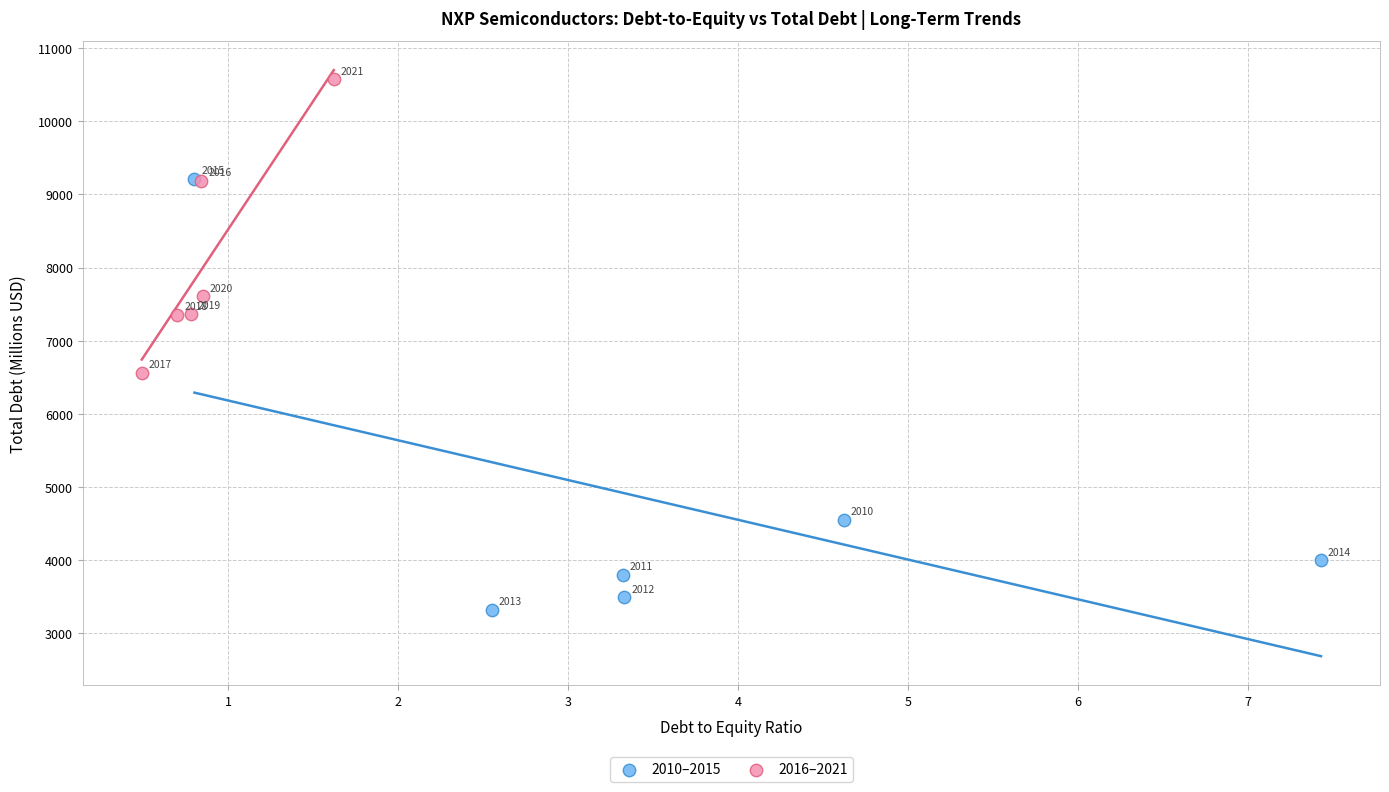

Which series contains the highest Y value?

2016–2021